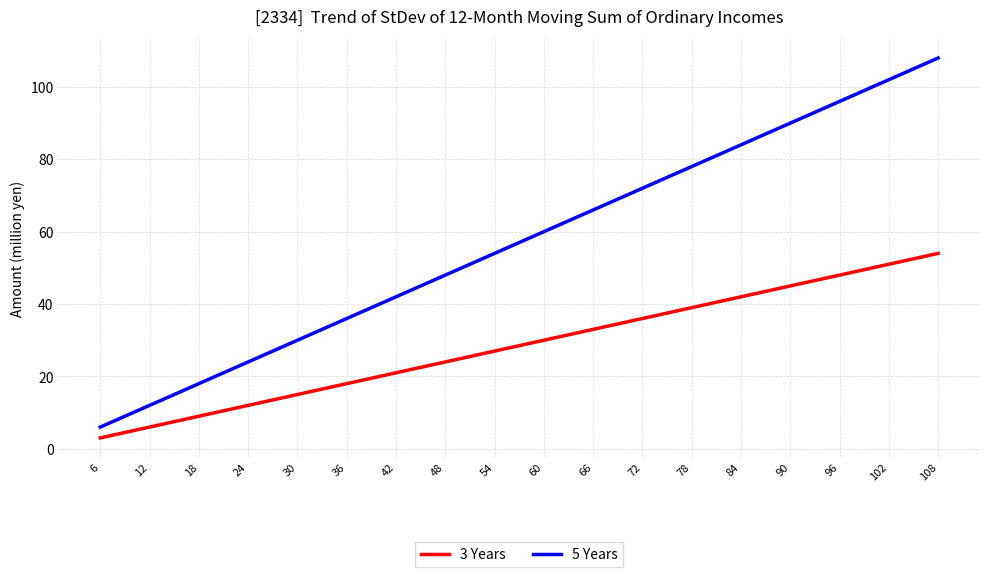

Reading left to right, list all the values displayed in this chart.

3 Years: 6=3	12=6	18=9	24=12	30=15	36=18	42=21	48=24	54=27	60=30	66=33	72=36	78=39	84=42	90=45	96=48	102=51	108=54
5 Years: 6=6	12=12	18=18	24=24	30=30	36=36	42=42	48=48	54=54	60=60	66=66	72=72	78=78	84=84	90=90	96=96	102=102	108=108